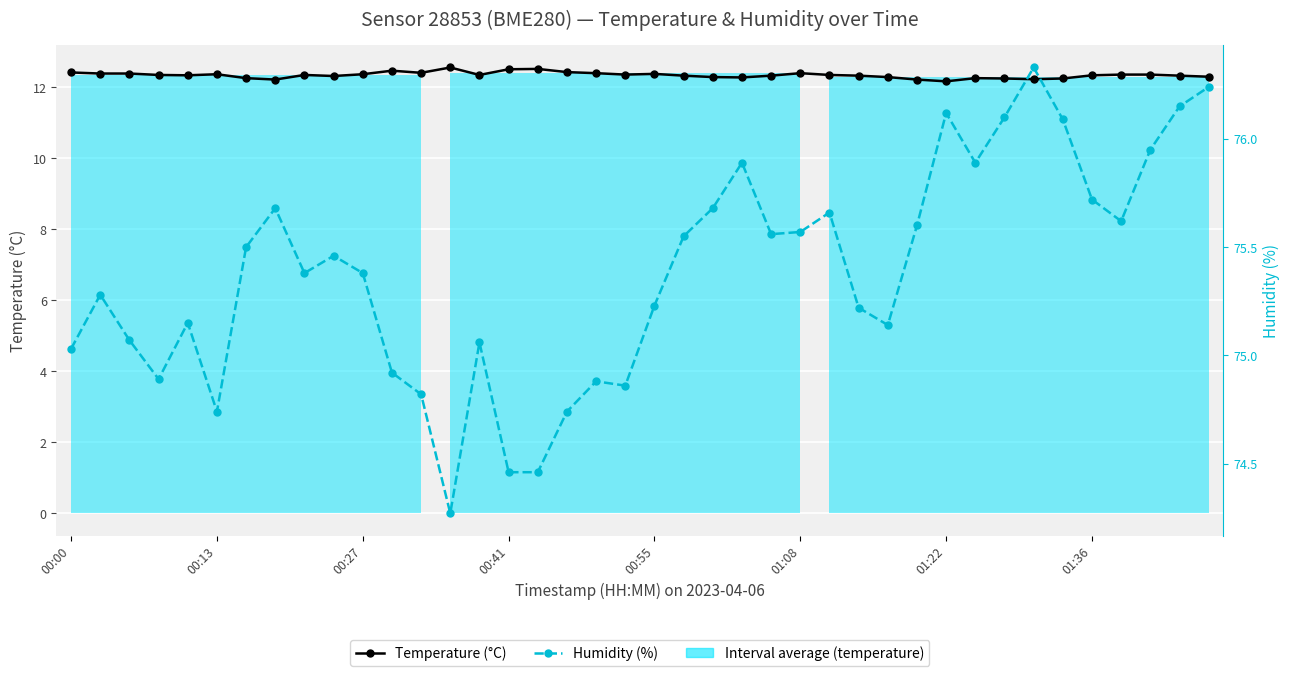

True or false: Humidity (%) has a value of 75.6 at 01:08.

True